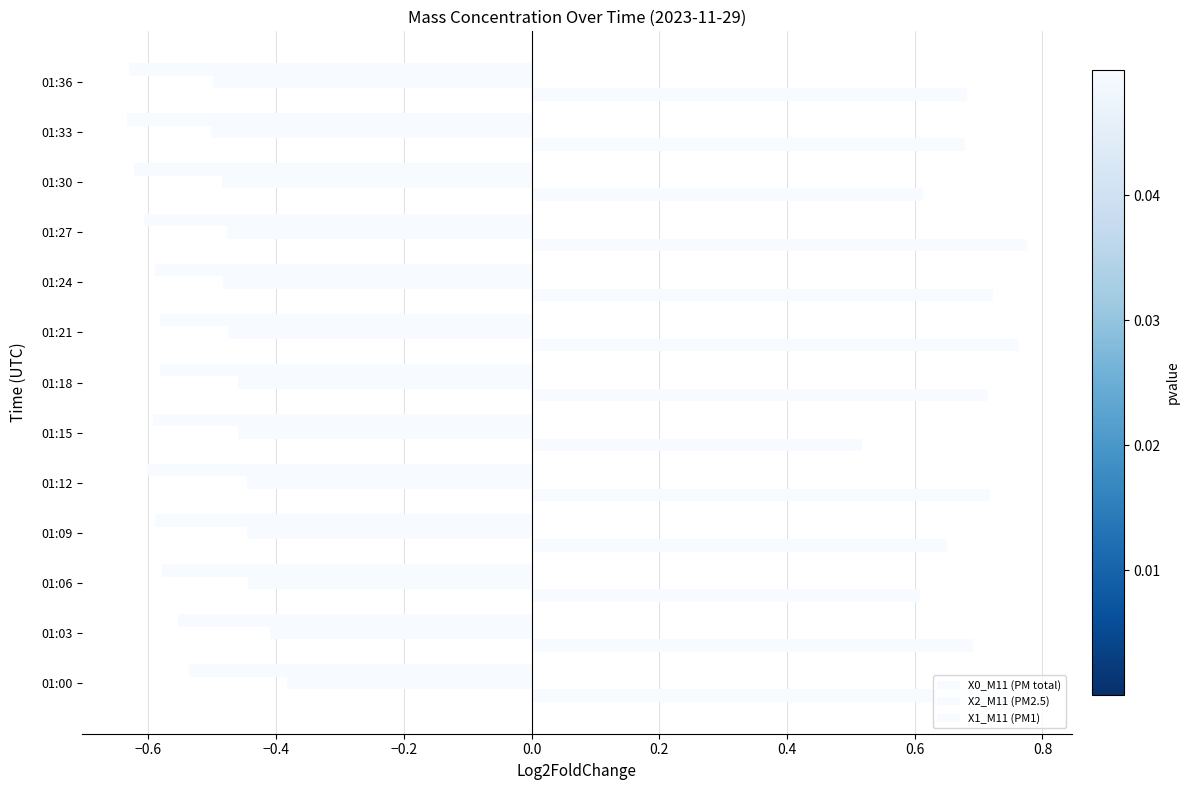

Count the number of data series in this chart.

3